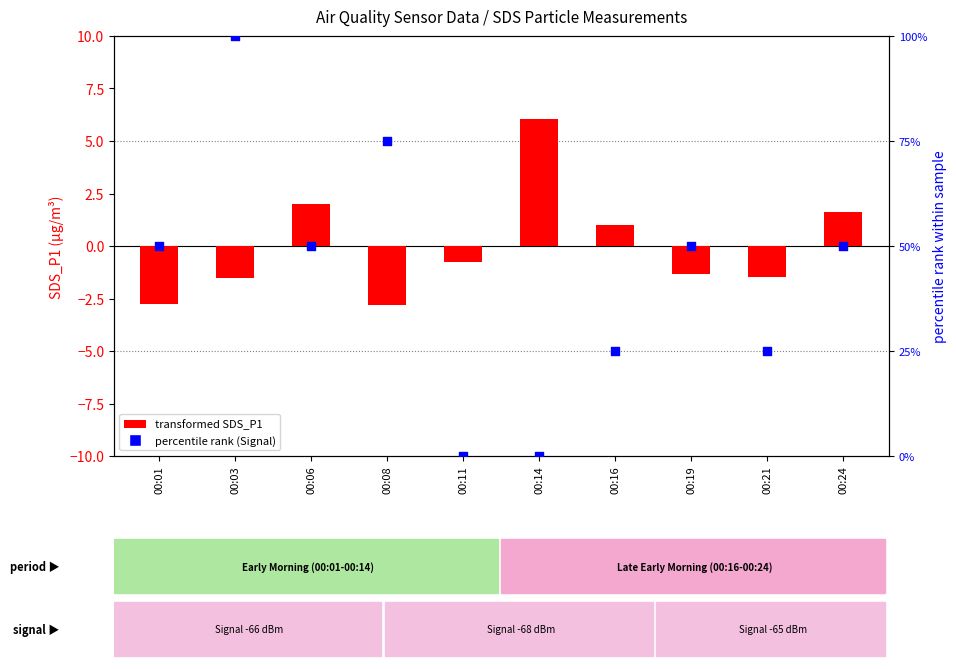

What is the total value across all series at 00:14?

6.0